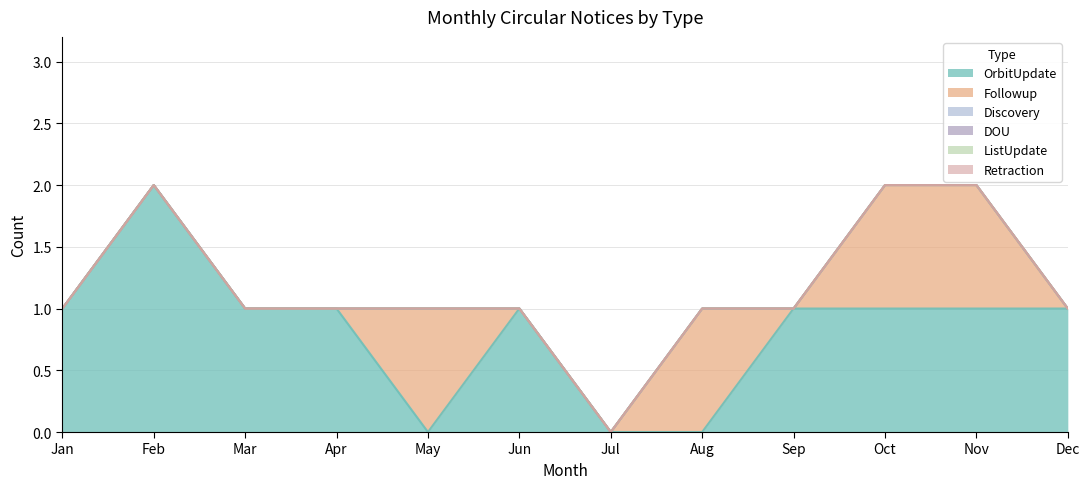

Which series has the largest total across all categories?

OrbitUpdate